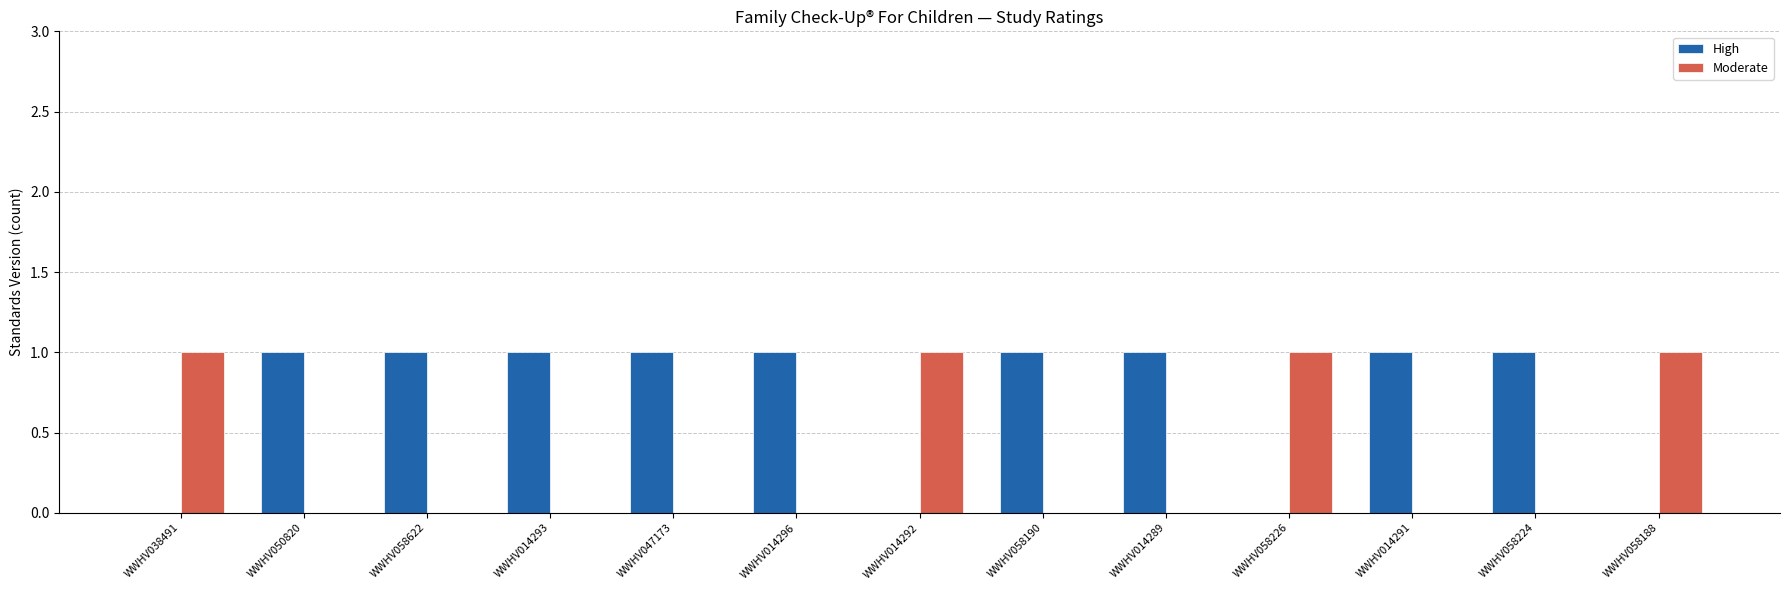

What is the sum of all Moderate values?

4